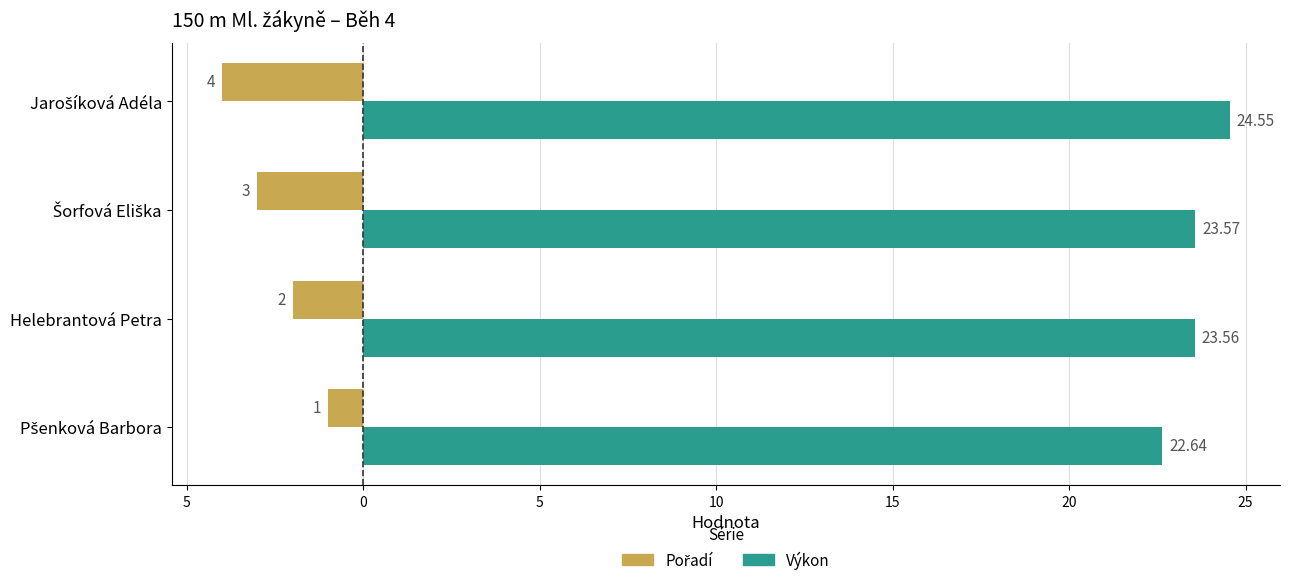

How many data points in Výkon are above 23?

3